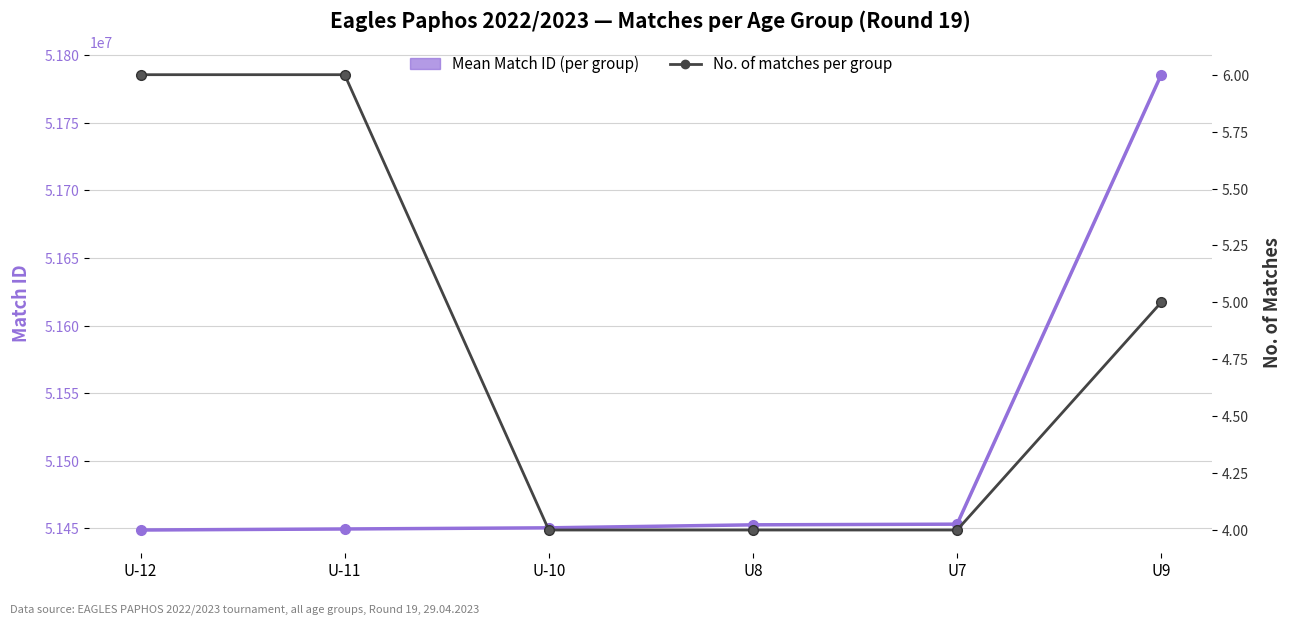

At which category is the sum across all series the highest?

U9